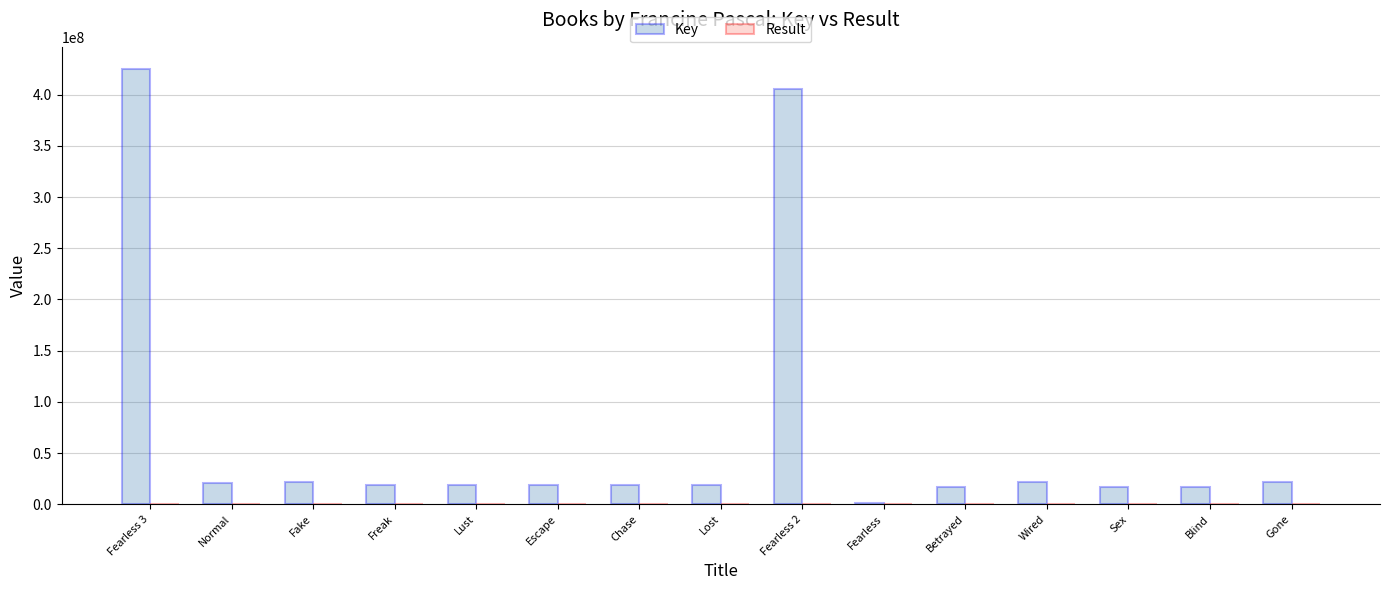

The value of Key at Normal is 20539071. True or false?

True